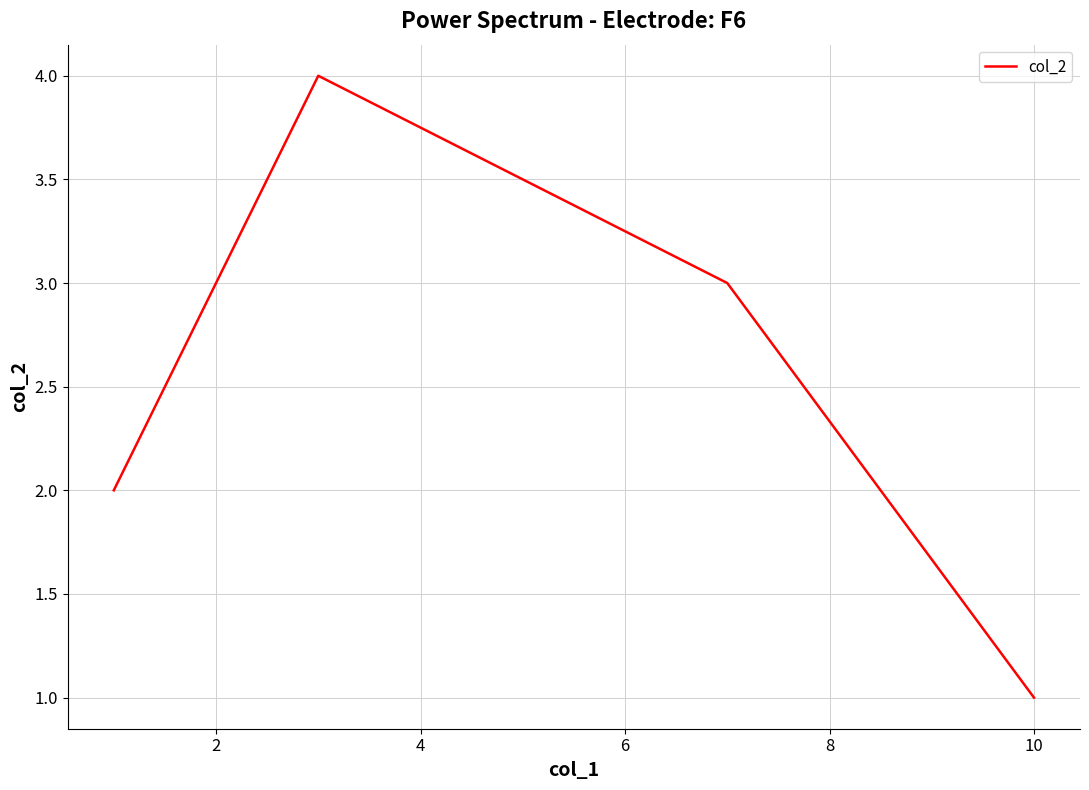

Reading left to right, transcribe all the data shown in this chart.

2	4	3	1